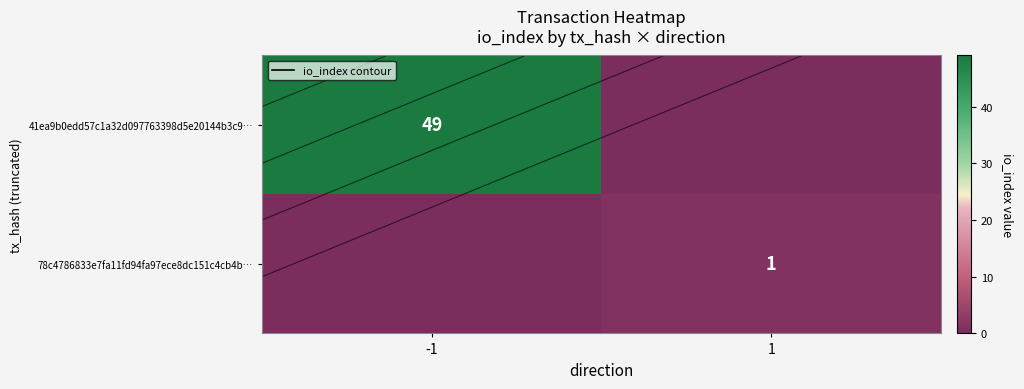

Rank the series by their maximum value, from highest to lowest.

41ea9b0edd57c1a32d097763398d5e20144b3c9…, 78c4786833e7fa11fd94fa97ece8dc151c4cb4b…